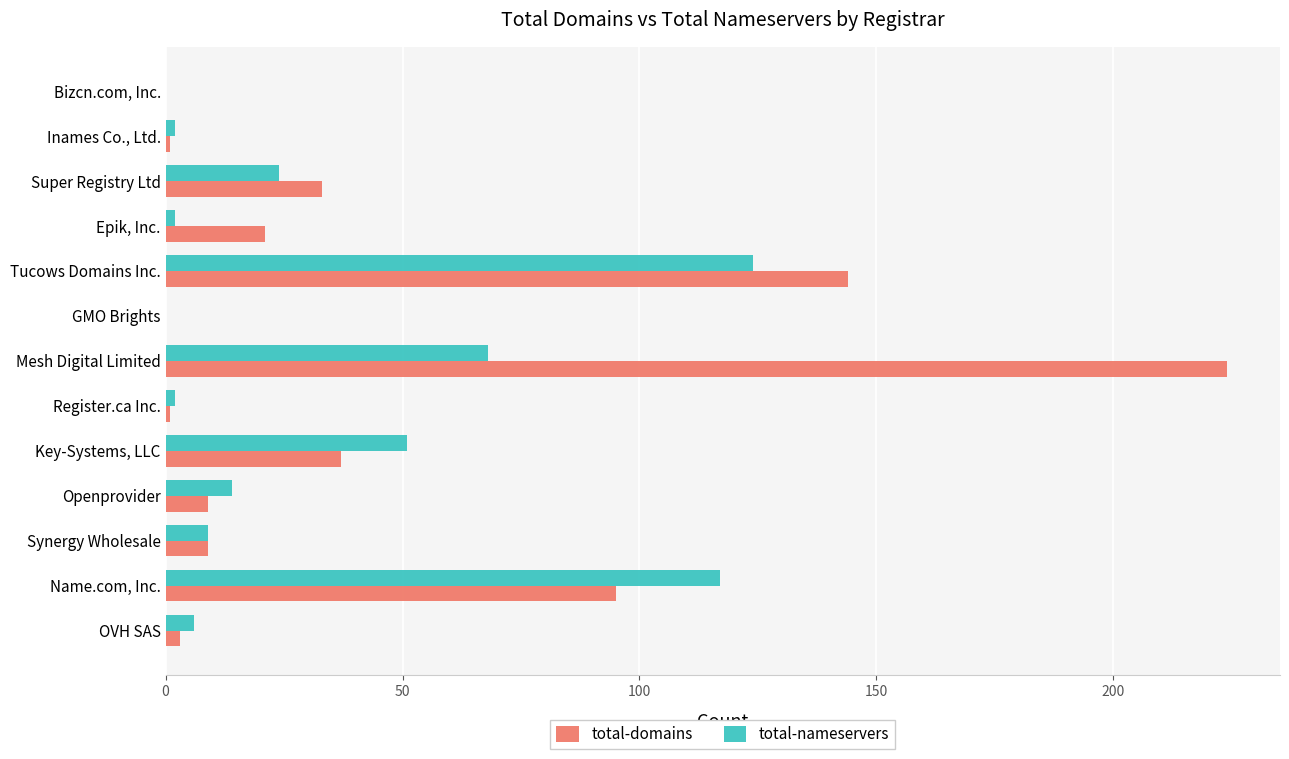

The value of total-domains at Bizcn.com, Inc. is 125. True or false?

False